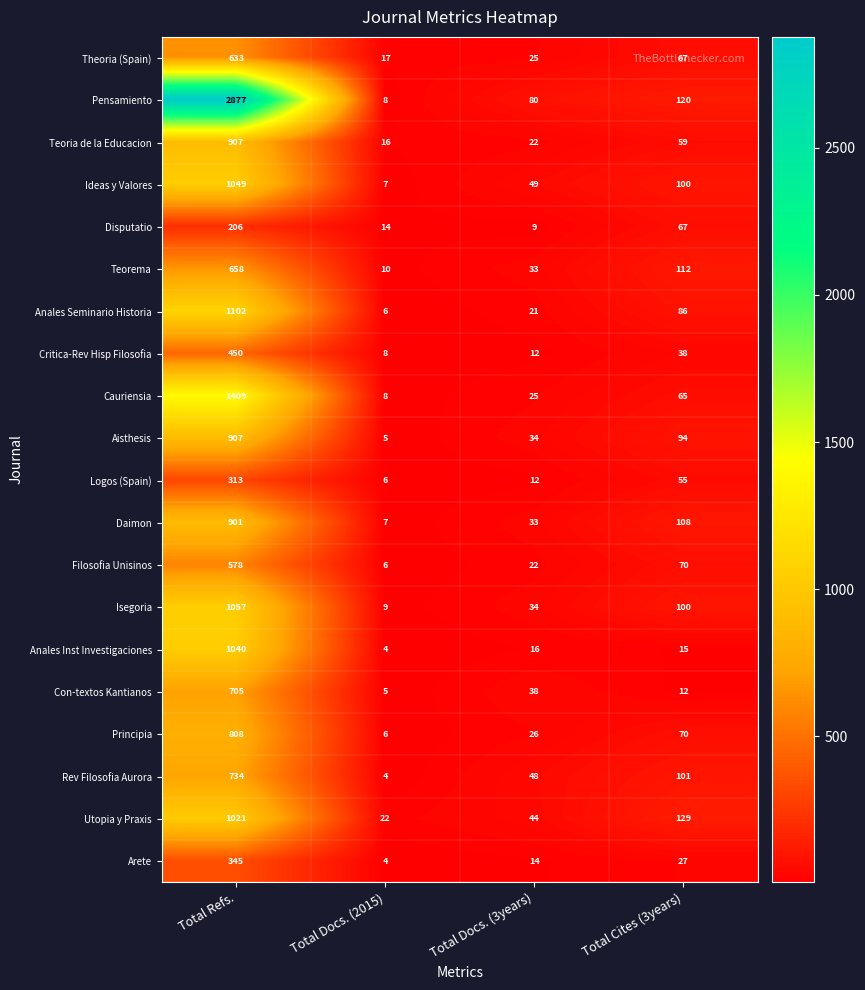

What is the spread (max minus min) of values at Total Cites (3years)?

117